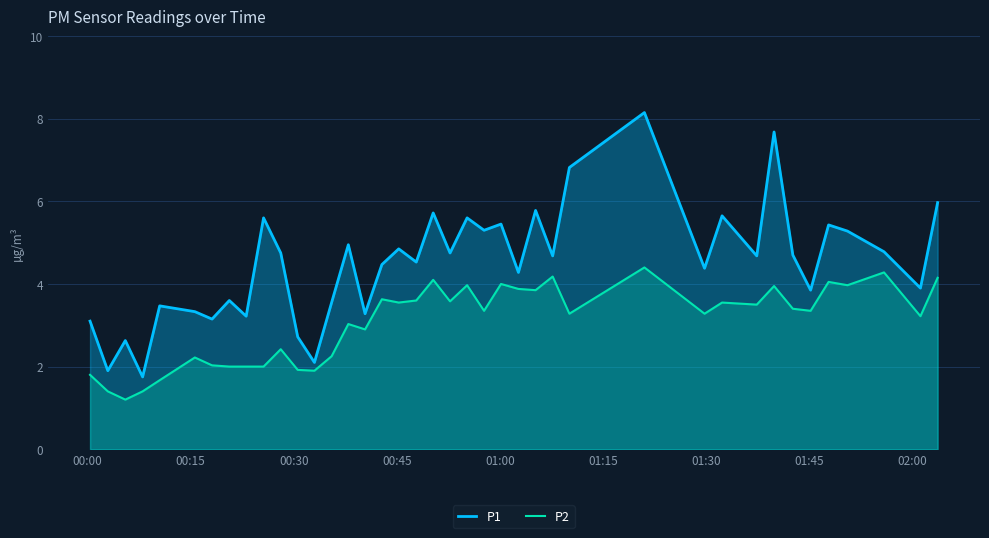

Which series has the largest range (max minus min)?

P1